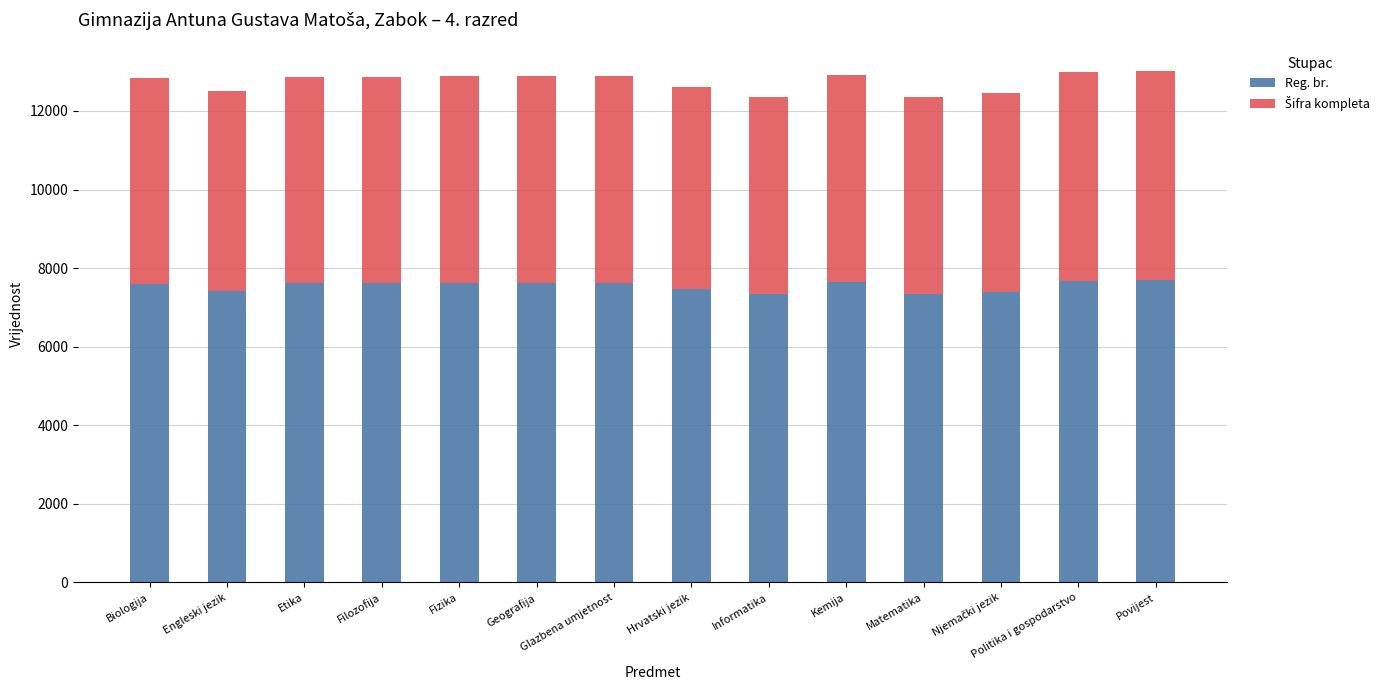

Is it true that Reg. br. equals 1670 at Geografija?

False